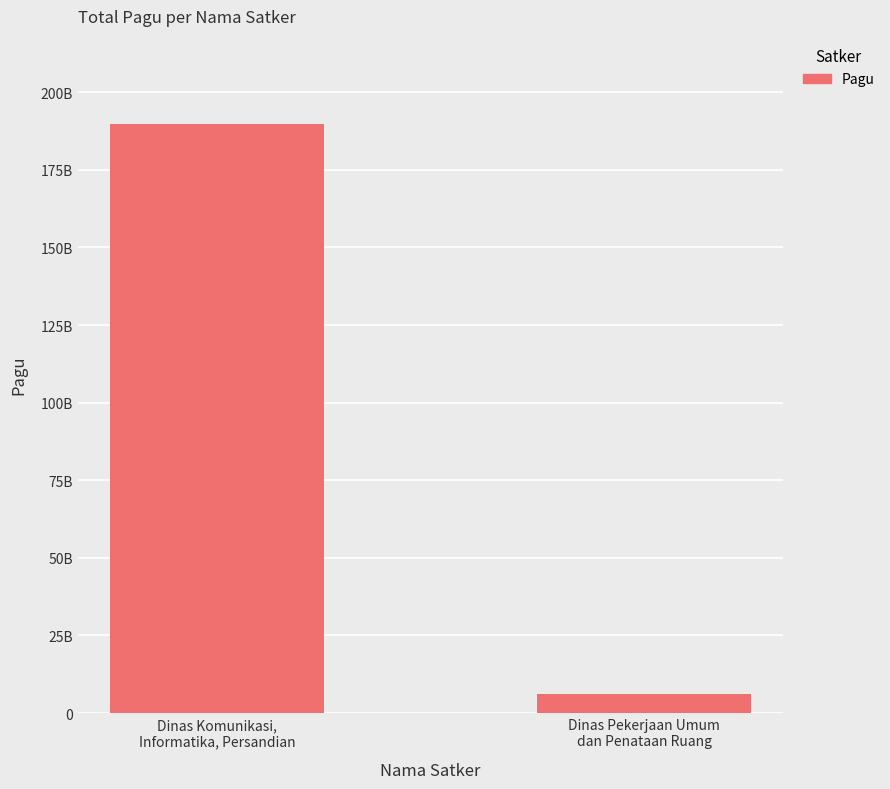

What is the label of the 2nd bar from the left?

Dinas Pekerjaan Umum
dan Penataan Ruang